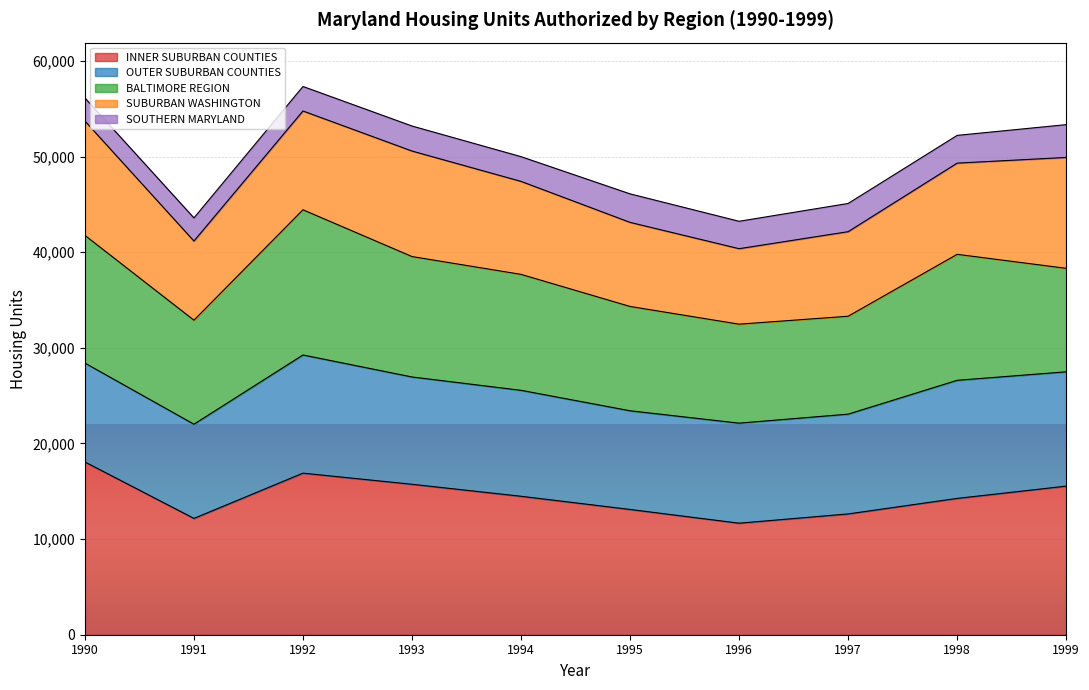

Which series has the largest total across all categories?

INNER SUBURBAN COUNTIES